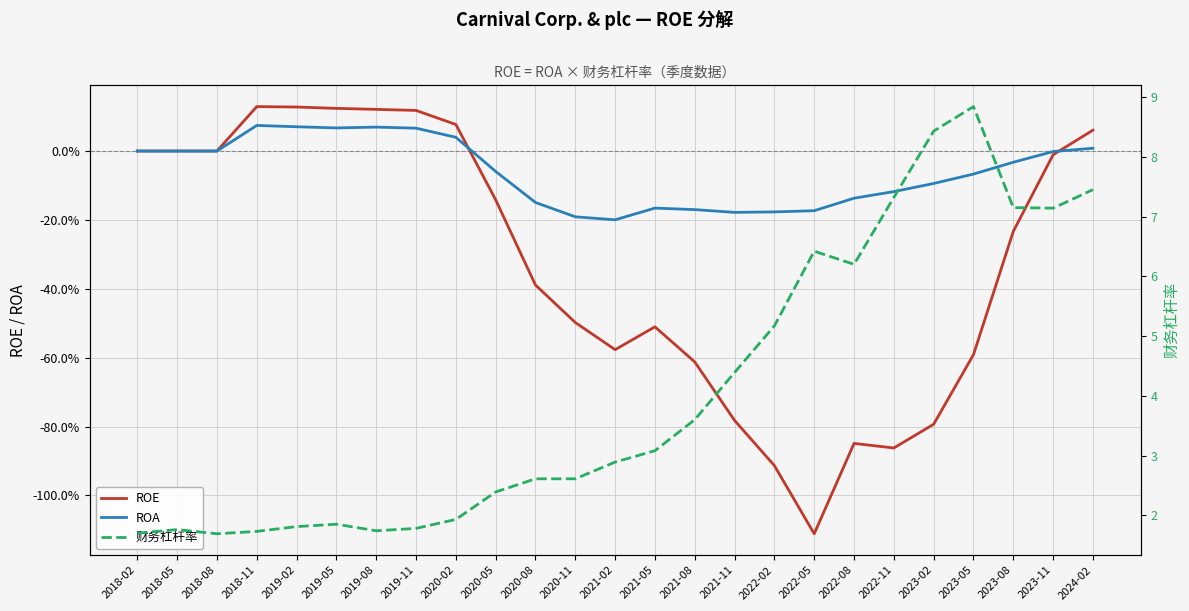

How many data points in ROA are less than 0?

15